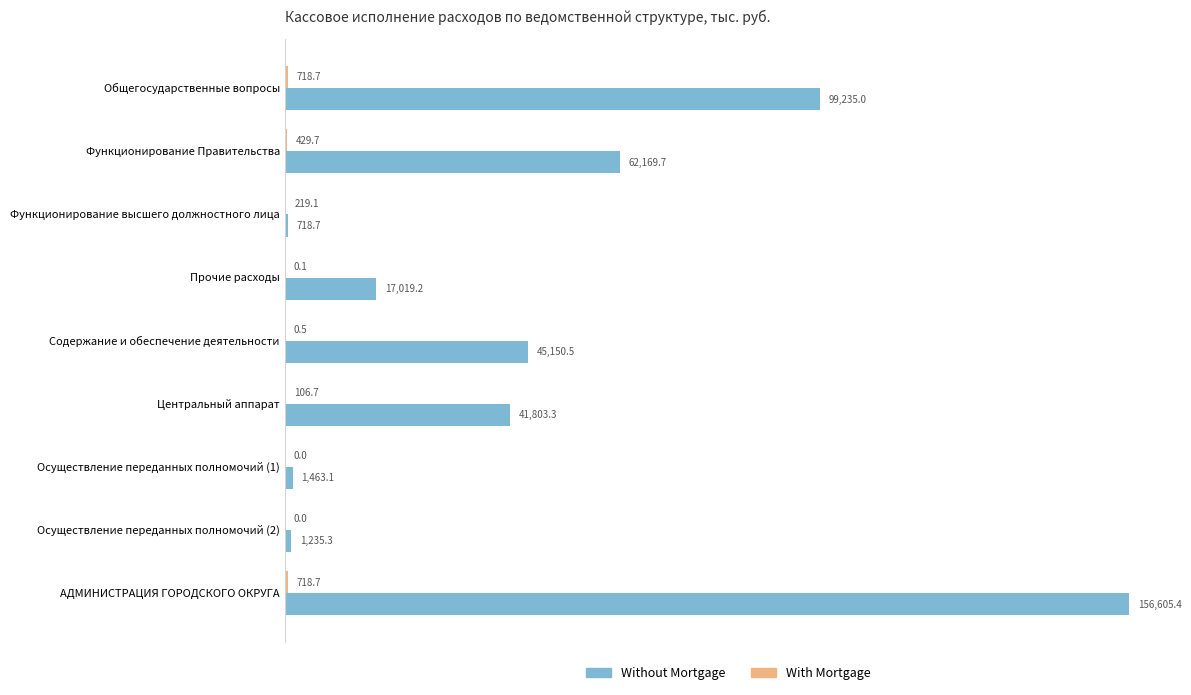

Which series changed the most between Осуществление переданных полномочий (2) and АДМИНИСТРАЦИЯ ГОРОДСКОГО ОКРУГА?

Without Mortgage